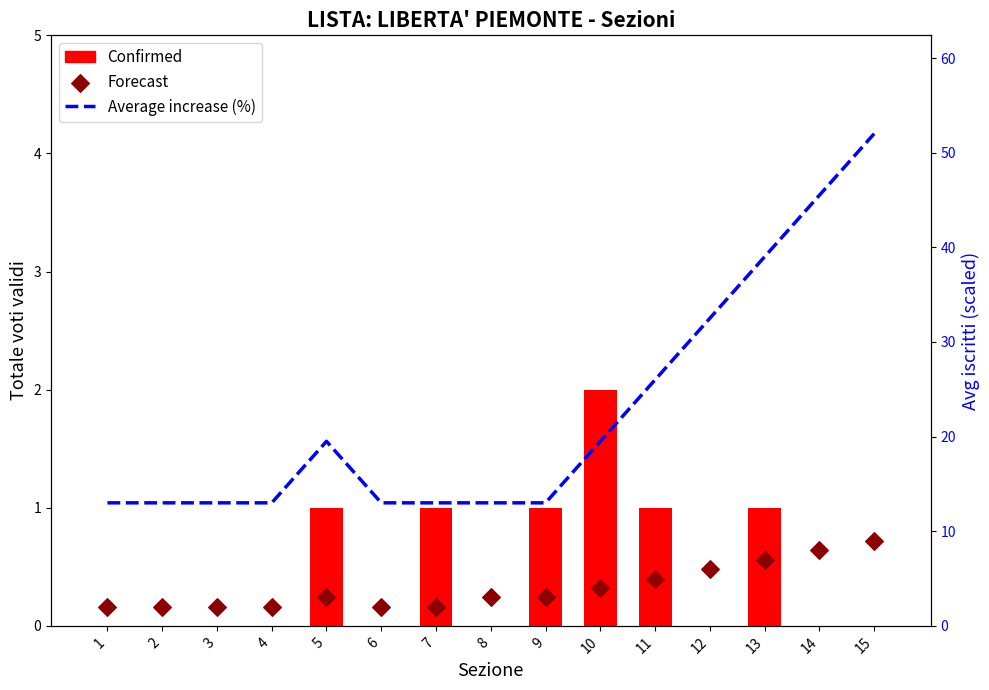

At how many categories does at least one series exceed 26?

4